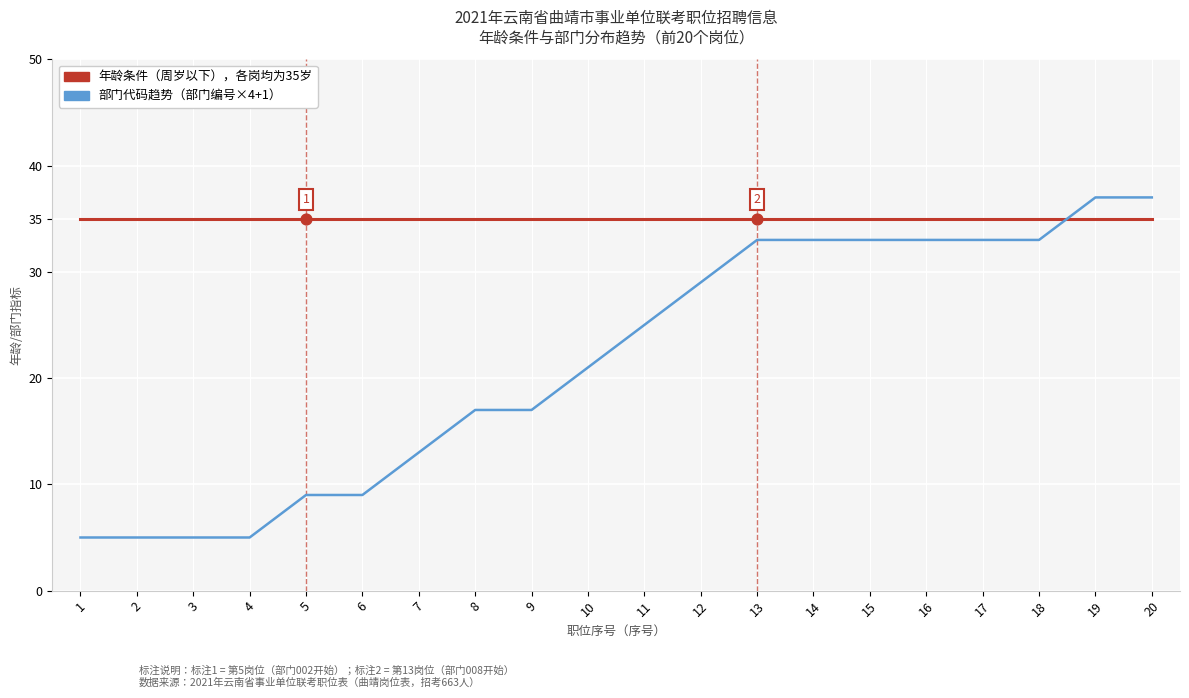

What is the total value across all series at 16?

68